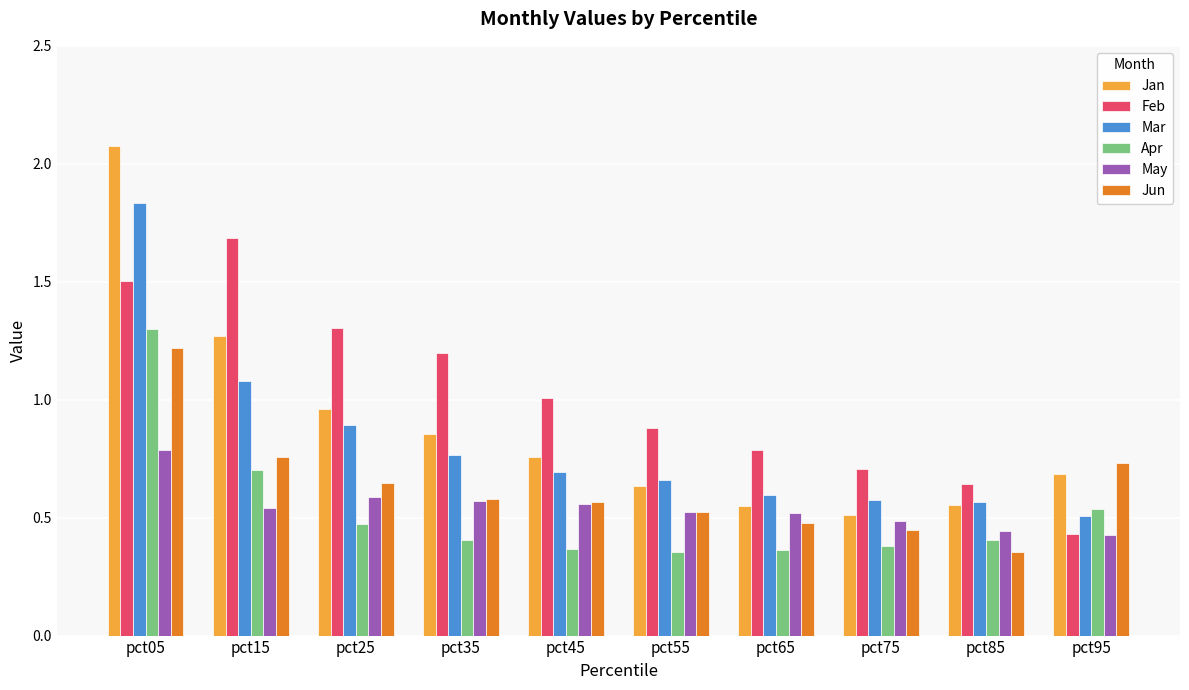

Which series has the largest range (max minus min)?

Jan